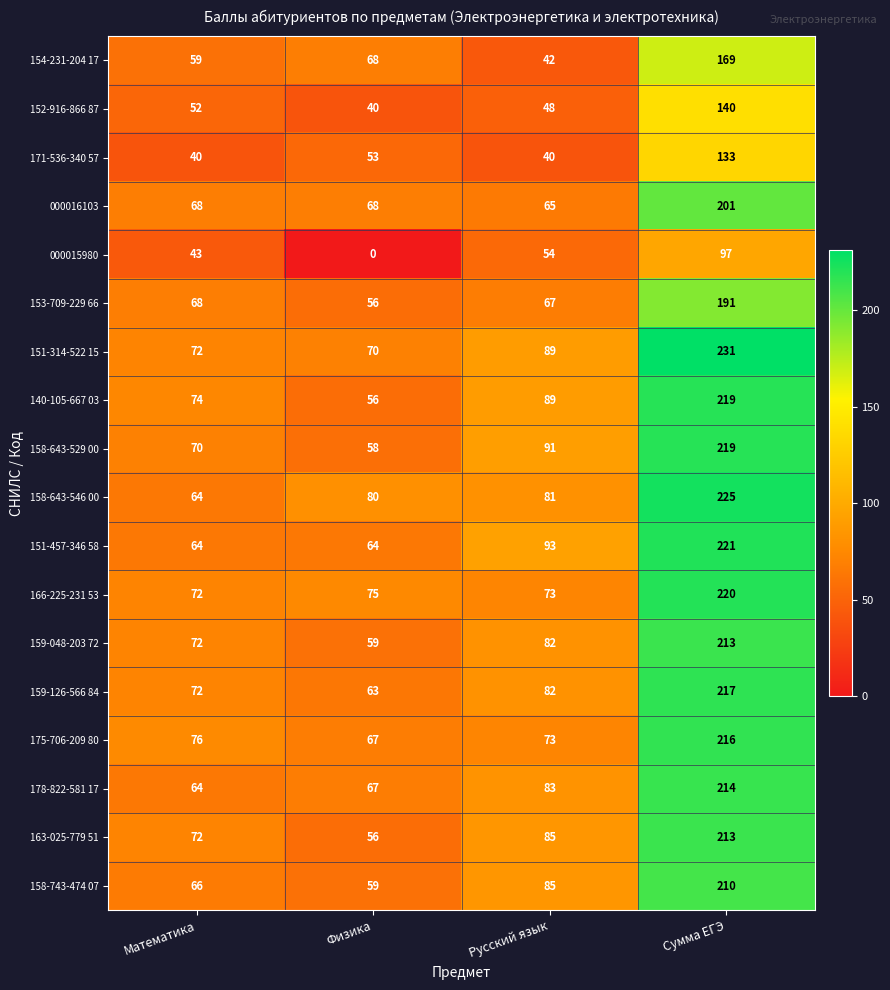

Which category has the lowest value across all series?

Физика